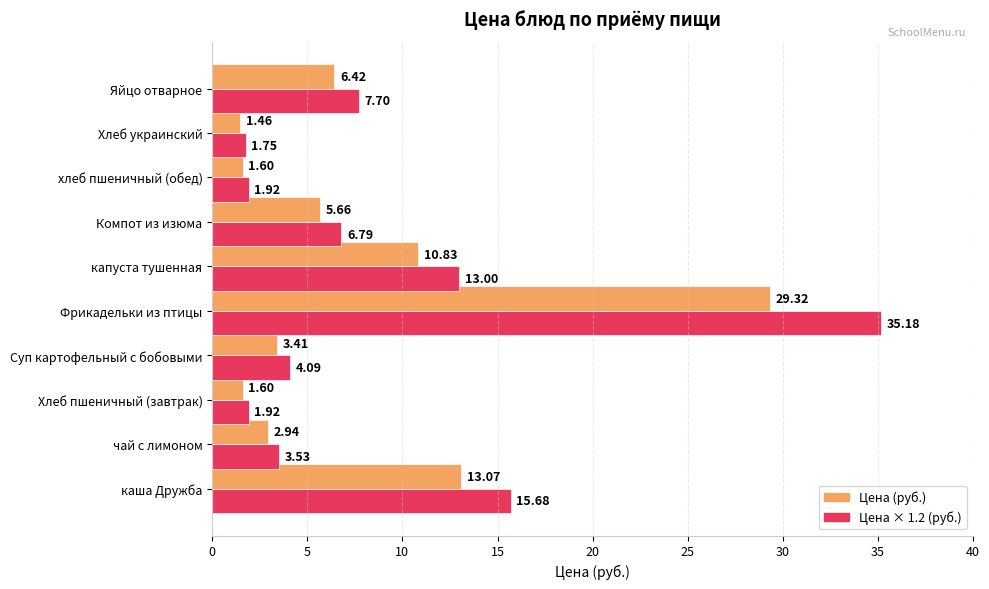

At which label is Цена × 1.2 (руб.) closest to 18?

каша Дружба